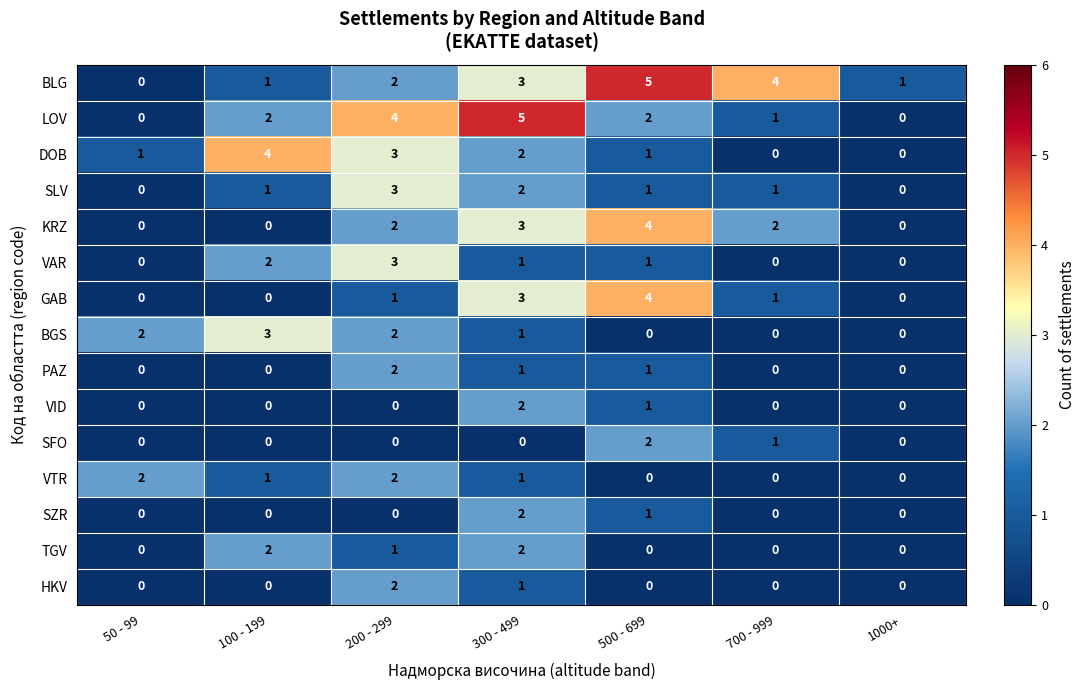

Count the number of data series in this chart.

15